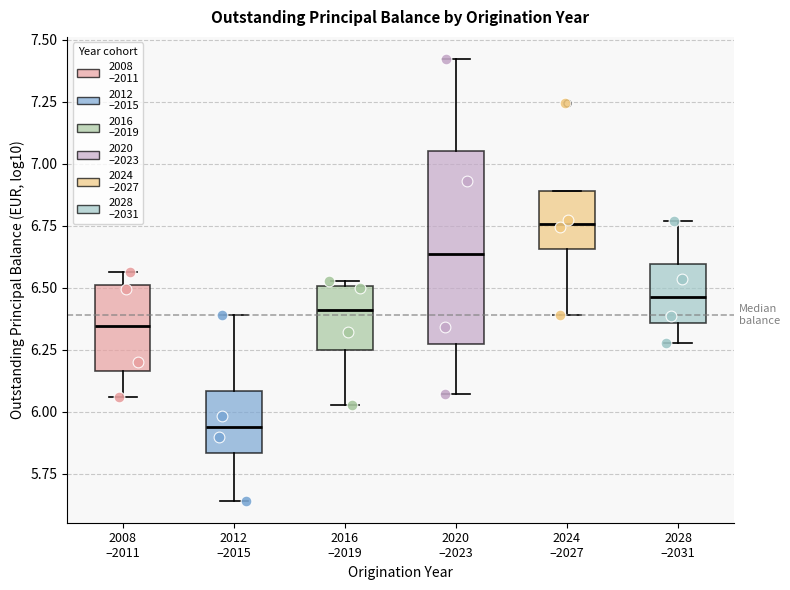

Which box has the lowest median line?

2012 –2015